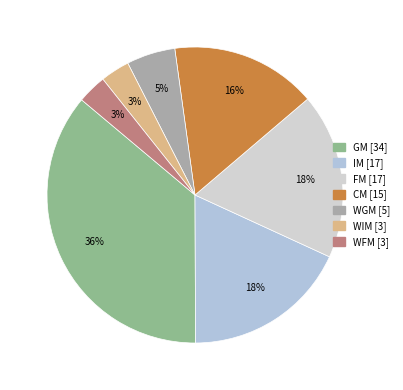

Between CM and WGM, which is larger?

CM